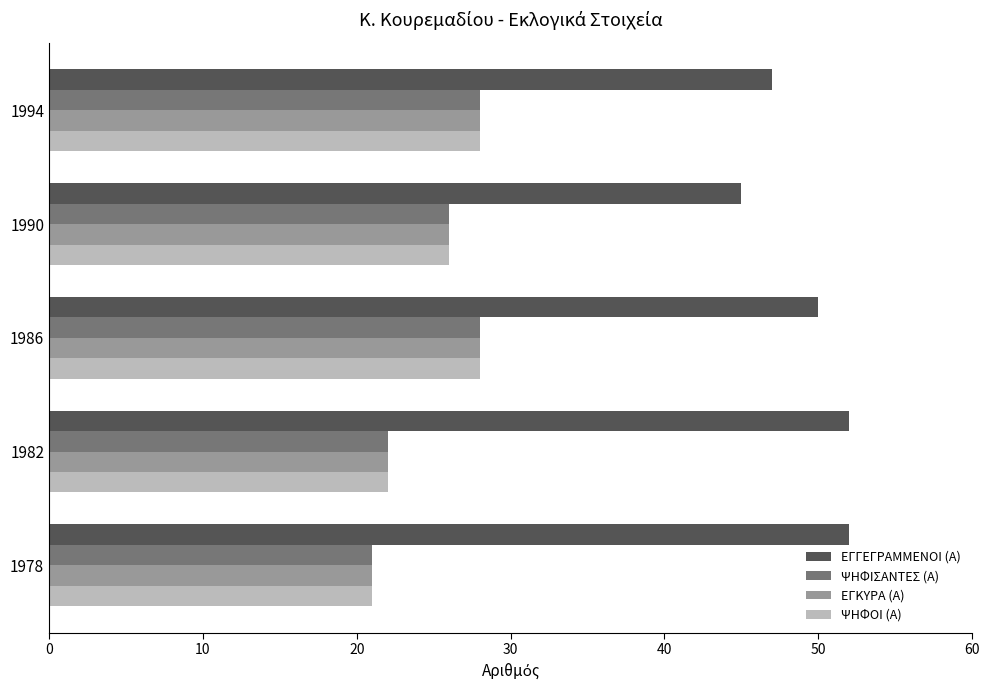

At which category is the sum across all series the highest?

1986